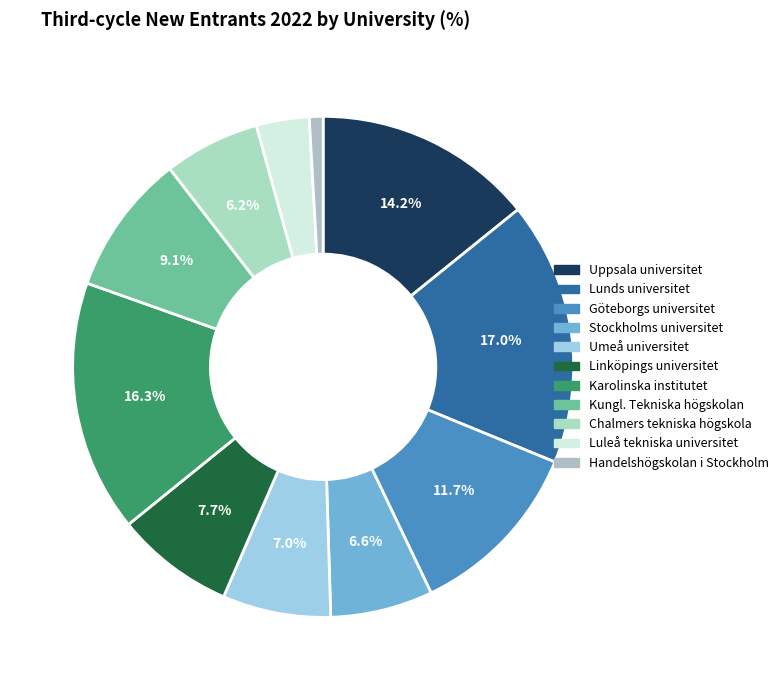

What percentage is NOT represented by Stockholms universitet?

93.4%